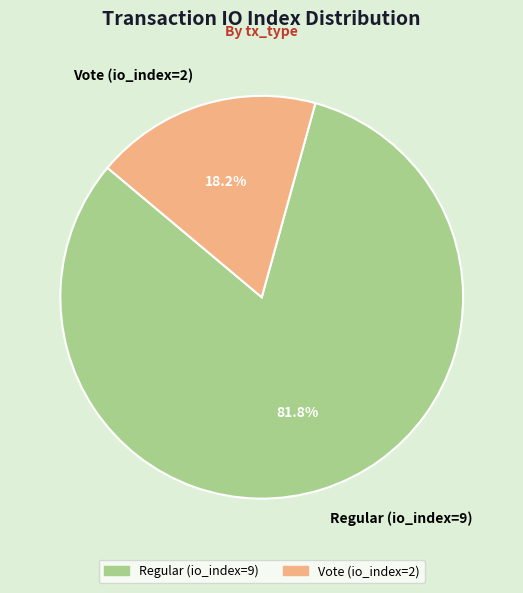

Between Regular (io_index=9) and Vote (io_index=2), which is larger?

Regular (io_index=9)